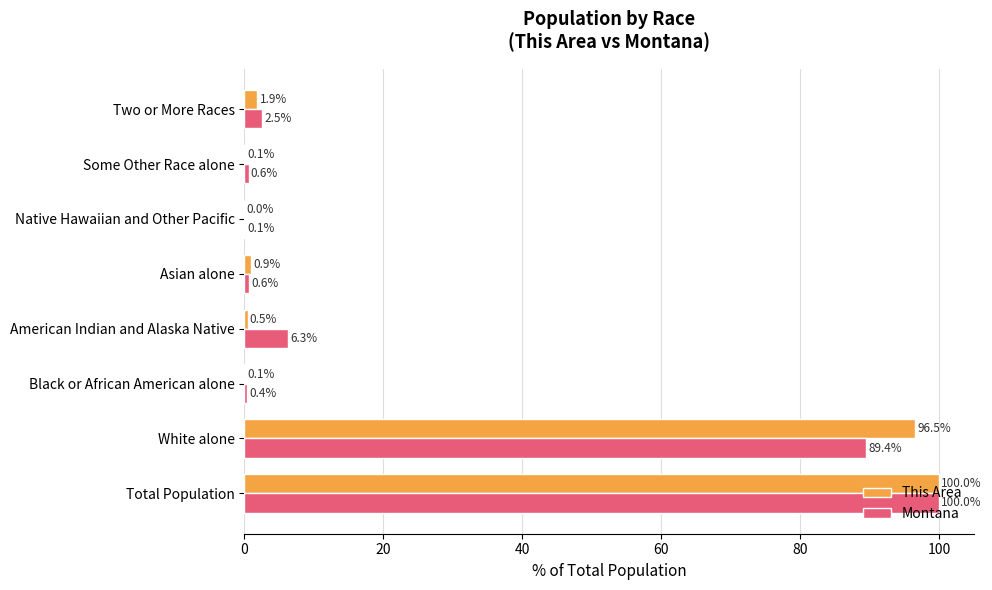

What is the greatest value displayed?

100.0